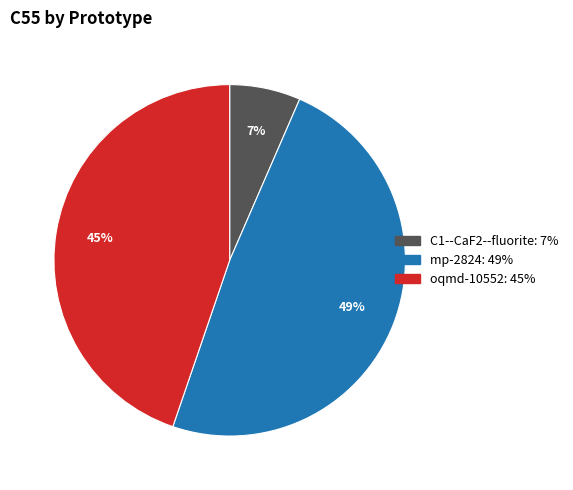

Rank the categories by value from lowest to highest.

C1--CaF2--fluorite, oqmd-10552, mp-2824